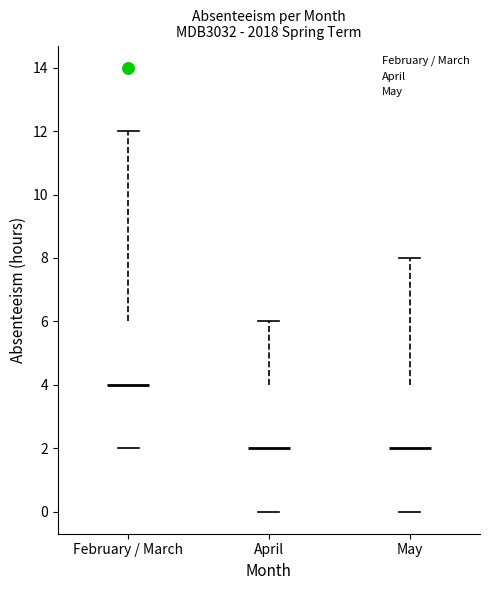

Where does the upper whisker of the box for February / March end on the y-axis? The values are not printed on the chart, so give them approximately, as read against the axis.

12